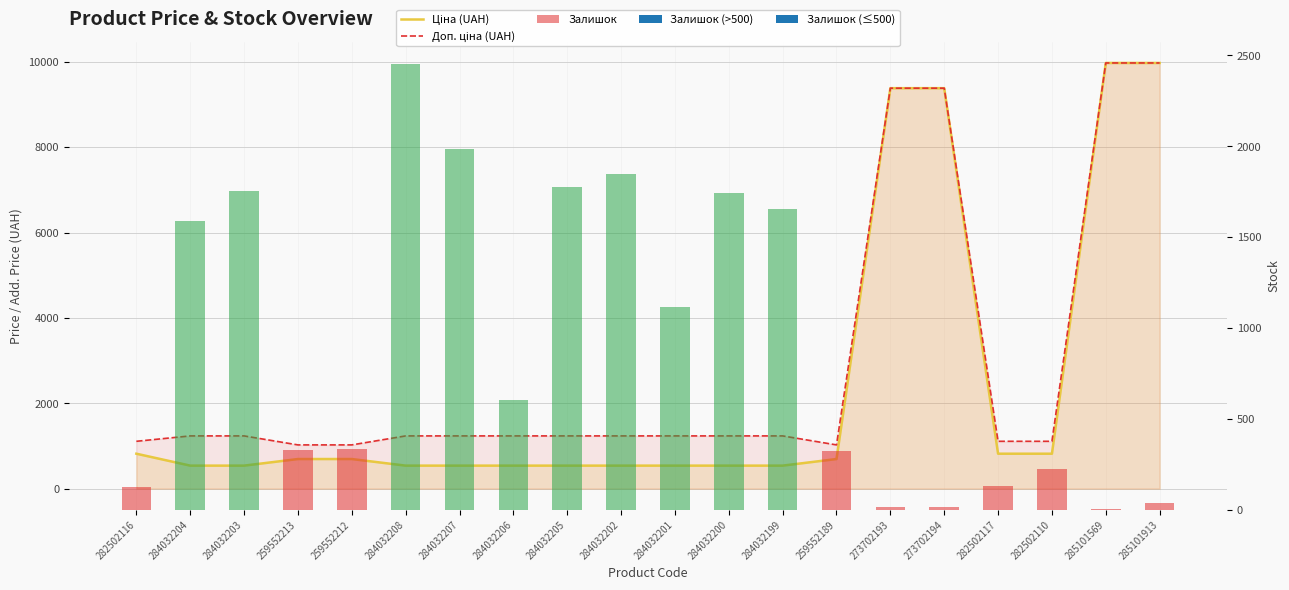

Reading right to left, what are all the values shown in this chart?

Ціна (UAH): 9975.0	9975.0	818.5	818.5	9384.0	9384.0	693.7	539.0	539.0	539.0	539.0	539.0	539.0	539.0	539.0	693.7	693.7	539.0	539.0	818.5
Доп. ціна (UAH): 9975.0	9975.0	1109.2	1109.2	9384.0	9384.0	1024.6	1235.4	1235.4	1235.4	1235.4	1235.4	1235.4	1235.4	1235.4	1024.6	1024.6	1235.4	1235.4	1109.2
Залишок: 40.0	7.0	223.0	129.0	18.0	17.0	322.0	1653.0	1742.0	1118.0	1845.0	1775.0	605.0	1986.0	2453.0	333.0	330.0	1756.0	1591.0	125.0